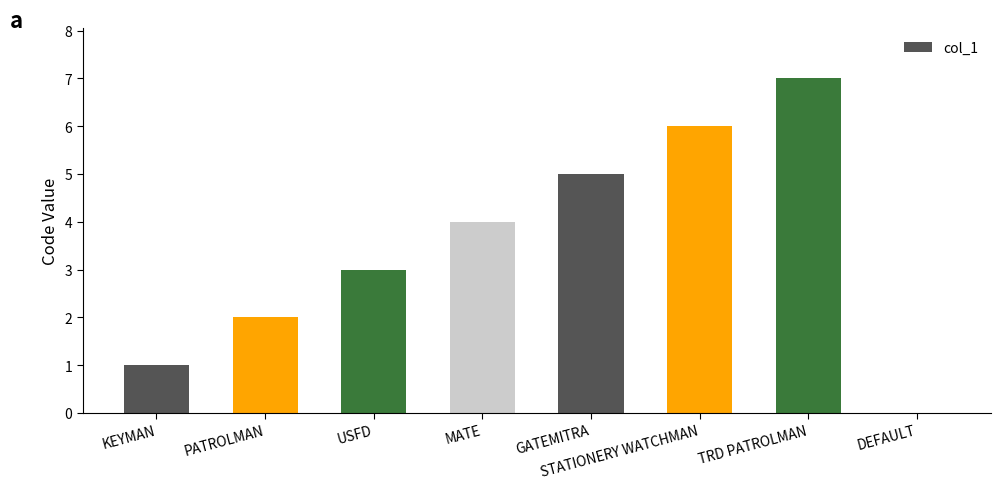

Is it true that the value at STATIONERY WATCHMAN is 6?

True